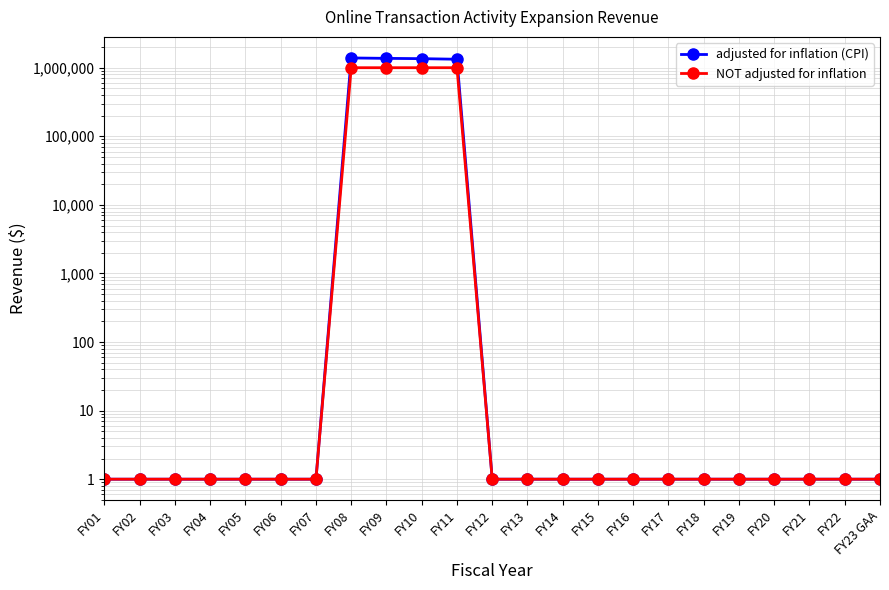

True or false: NOT adjusted for inflation and adjusted for inflation (CPI) cross at least once.

False